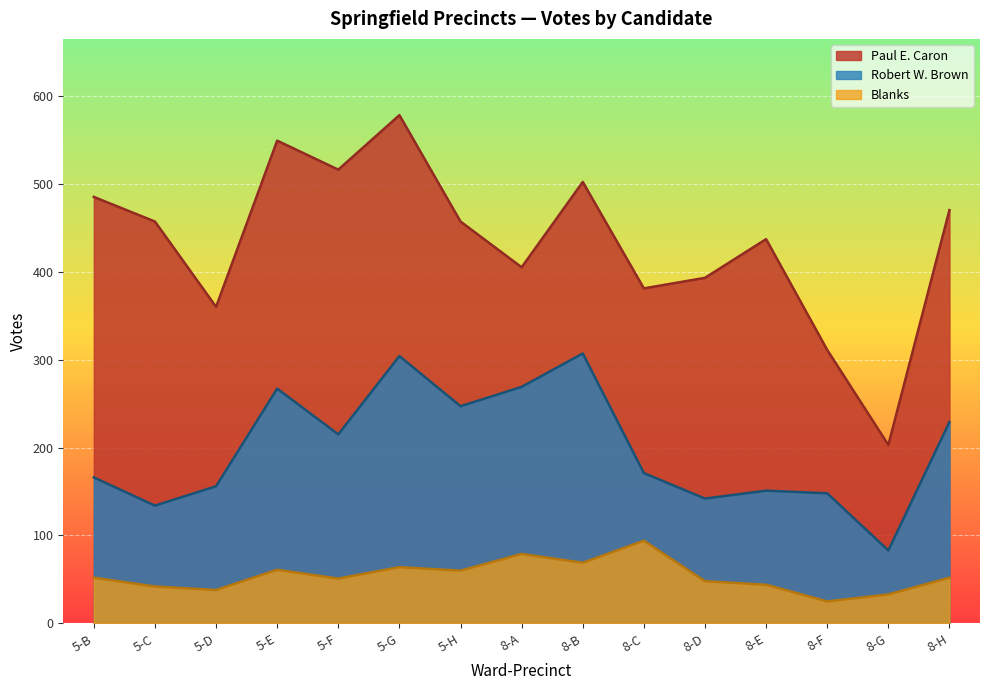

Where is the first local minimum for Blanks?

5-D